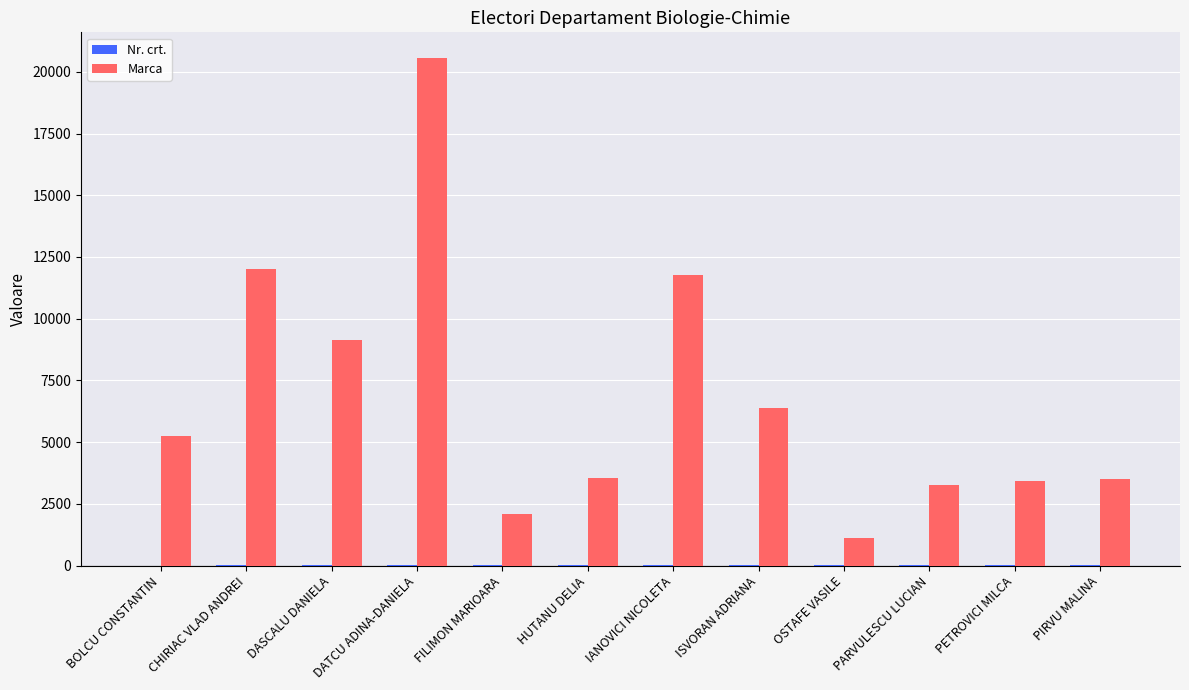

The Marca series shows 5570 at HUTANU DELIA. True or false?

False